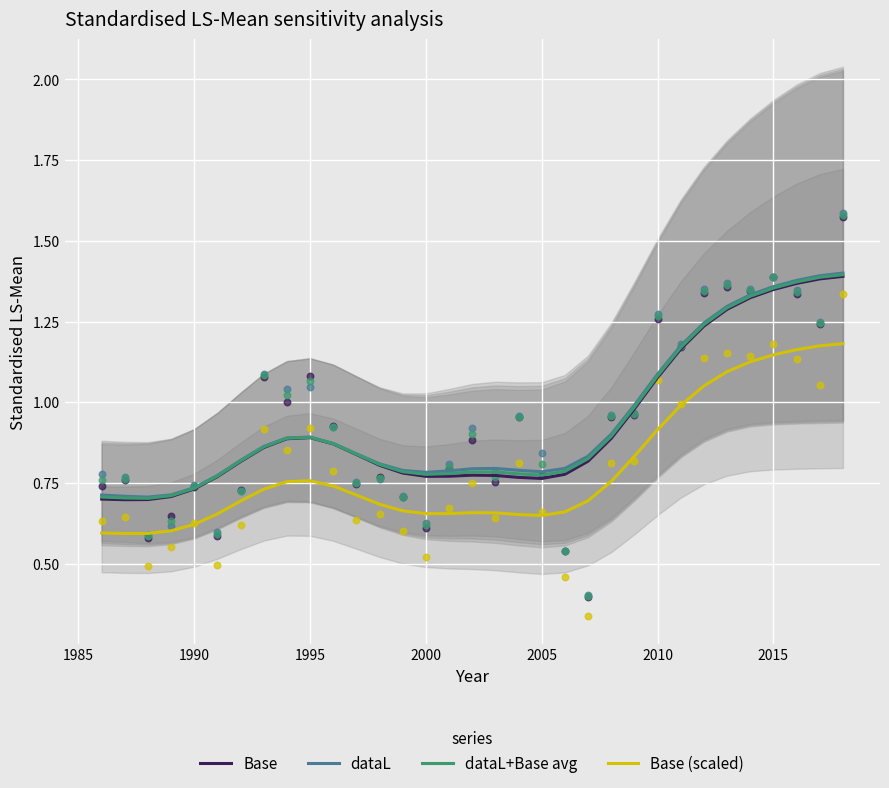

True or false: Base and Base (scaled) cross at least once.

False